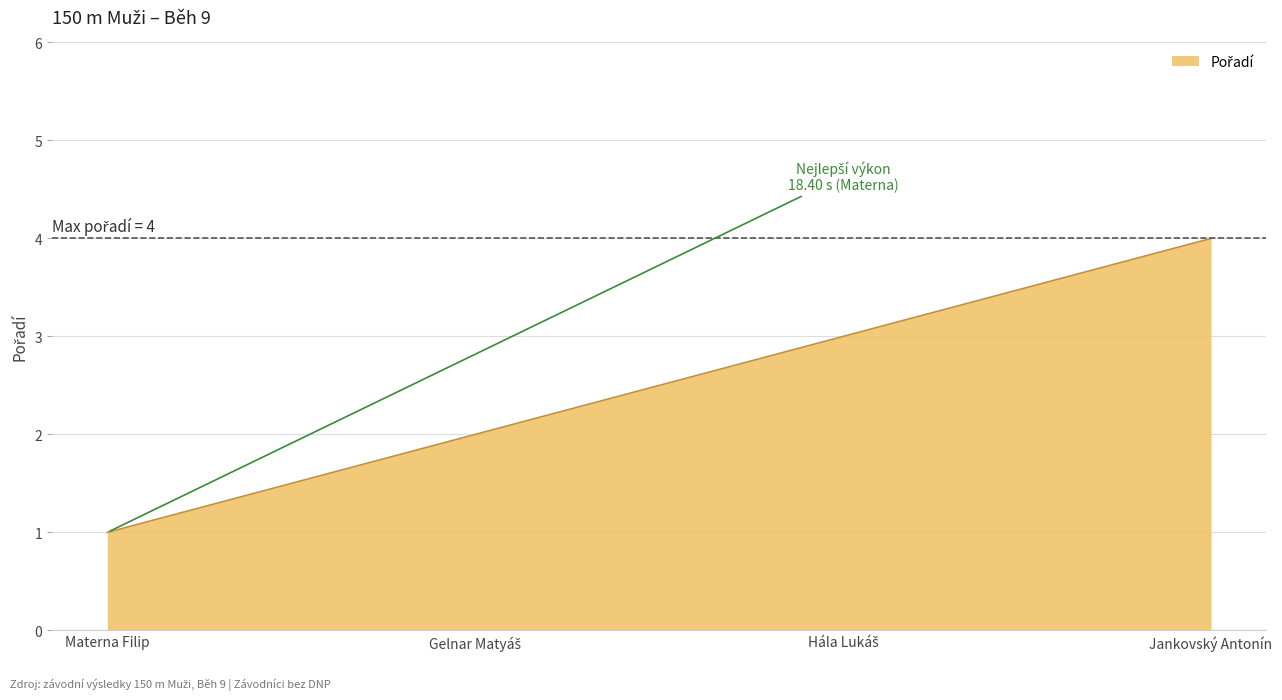

What is the maximum value shown in the chart?

4